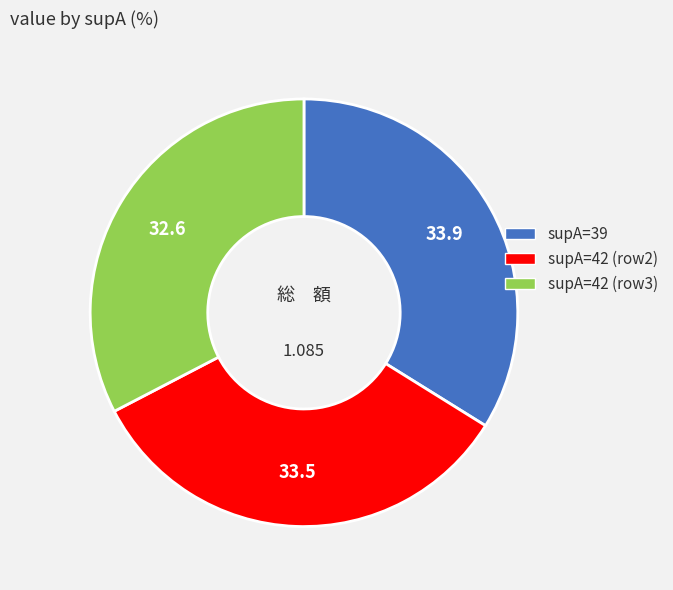

Is there any slice that represents more than half of the pie?

No